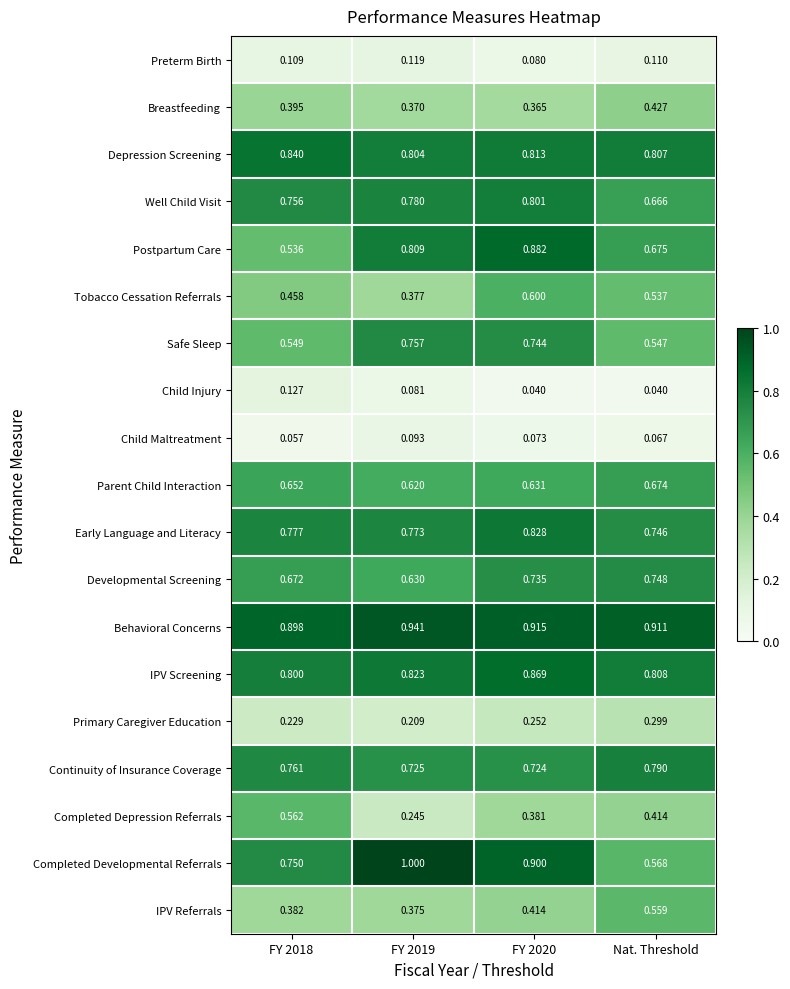

Which series has the largest range (max minus min)?

Completed Developmental Referrals